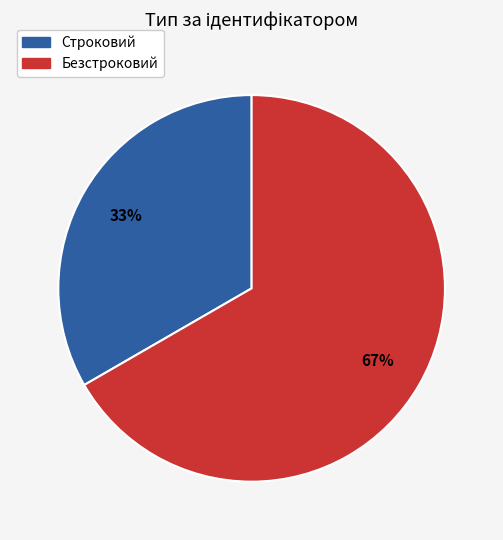

To the nearest percent, what portion does Безстроковий represent?

67%